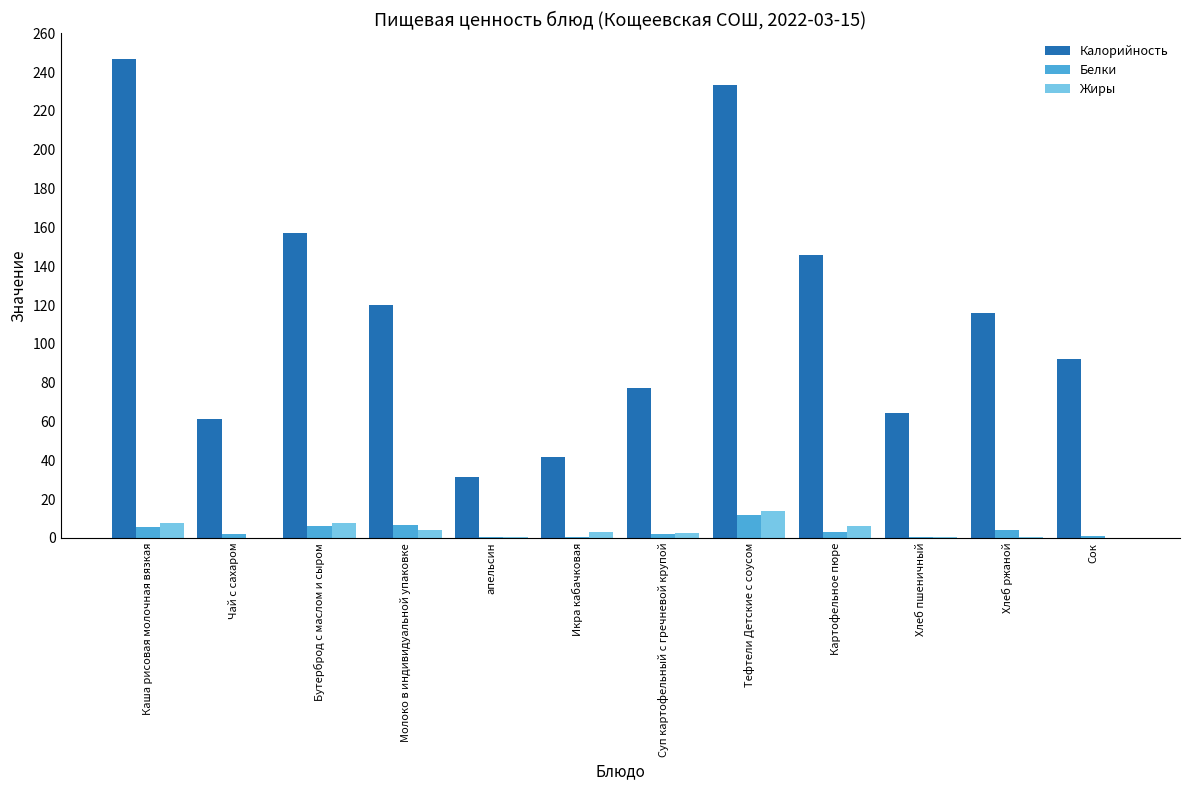

What is the total value across all series at Каша рисовая молочная вязкая?

260.0